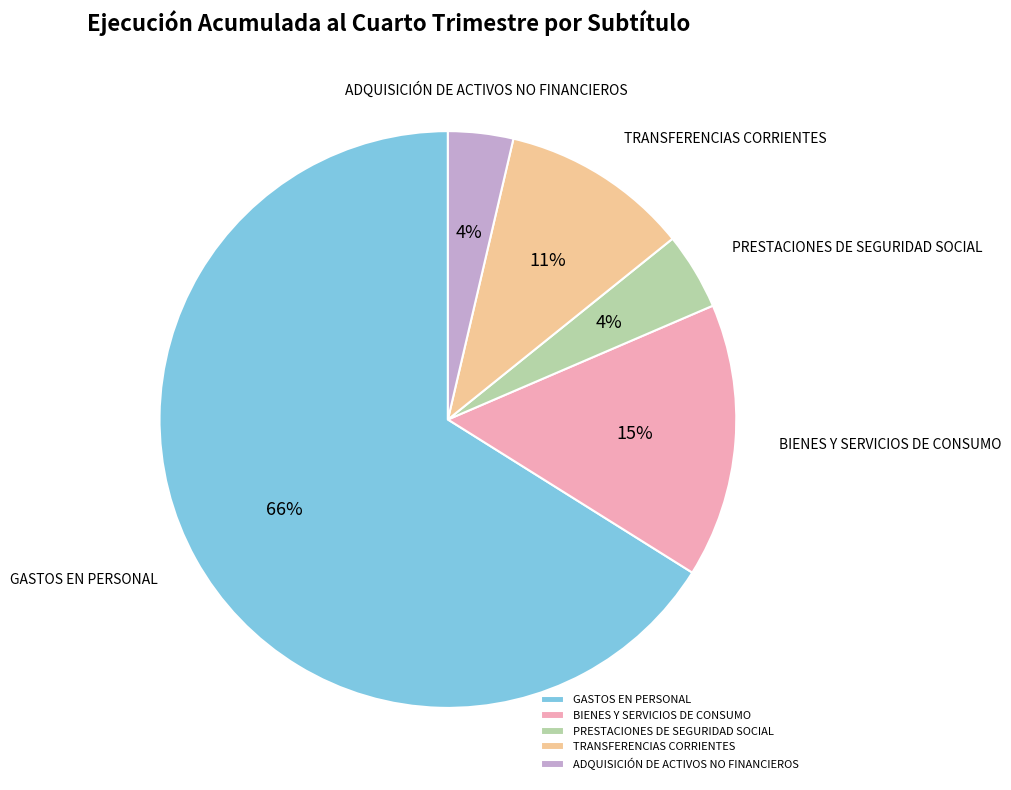

What percentage is the TRANSFERENCIAS CORRIENTES slice, to the nearest percent?

11%